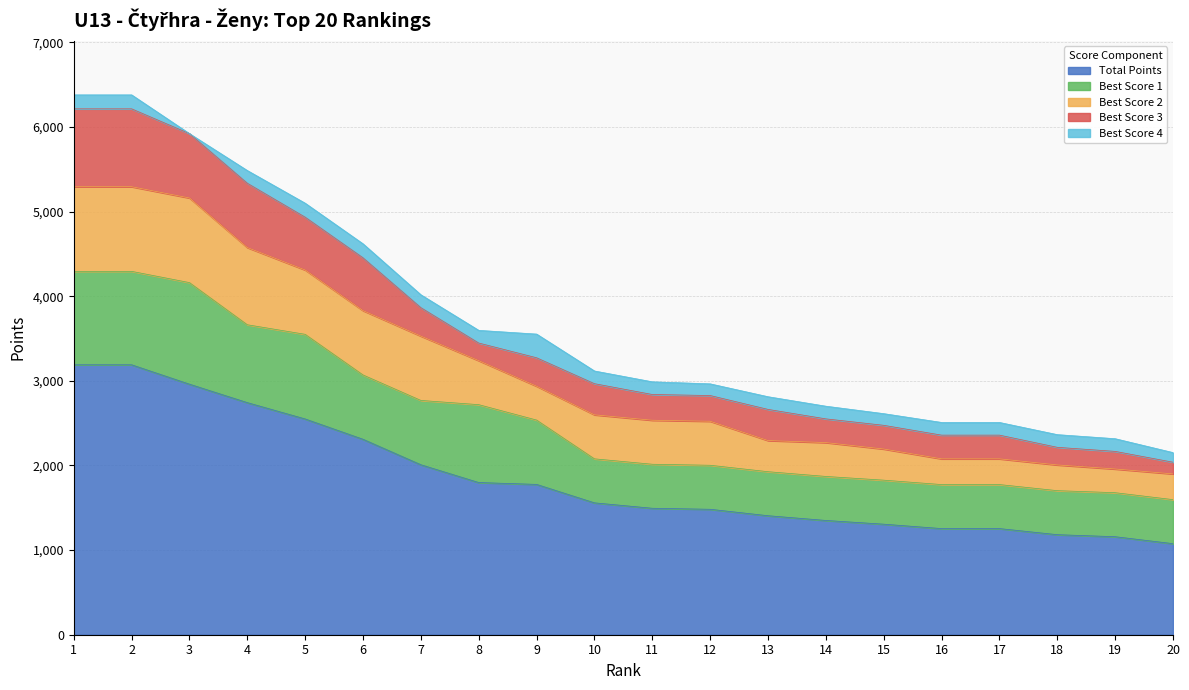

What is the value of the Best Score 2 point at the 18th from the left?

304